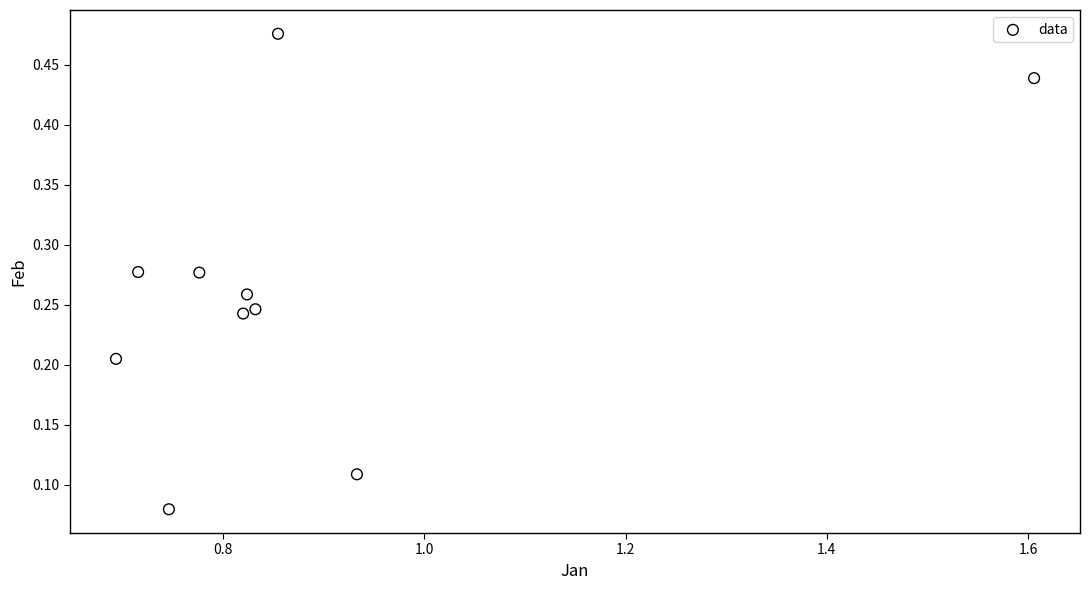

What is the range of X values (max minus min)?

0.9